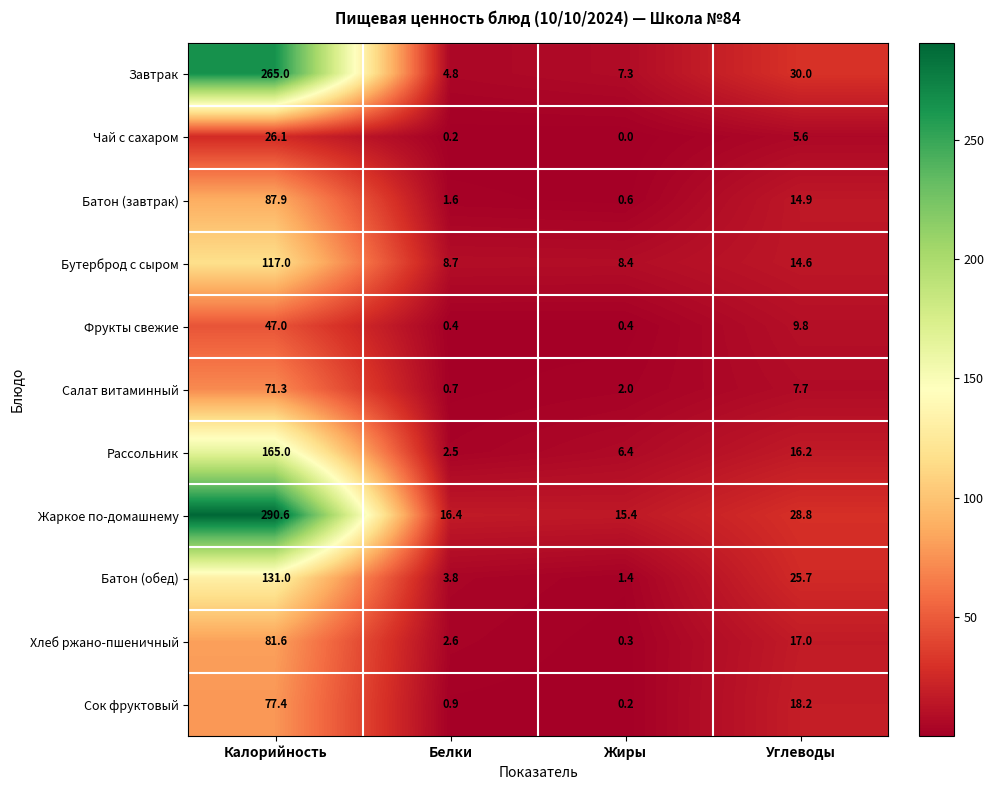

What is the difference between the Фрукты свежие values at Углеводы and Жиры?

9.4